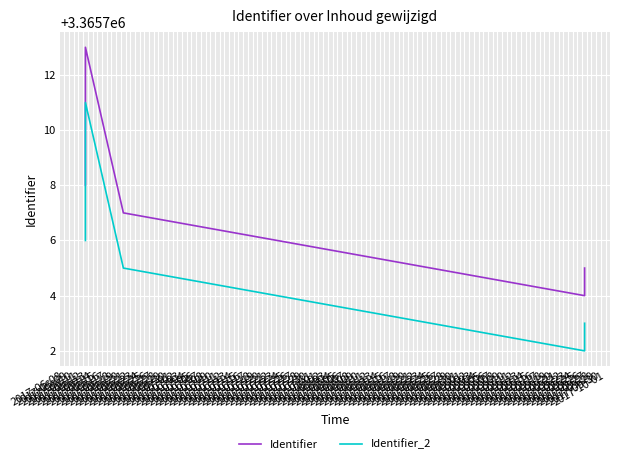

True or false: Identifier_2 and Identifier intersect in this chart.

False